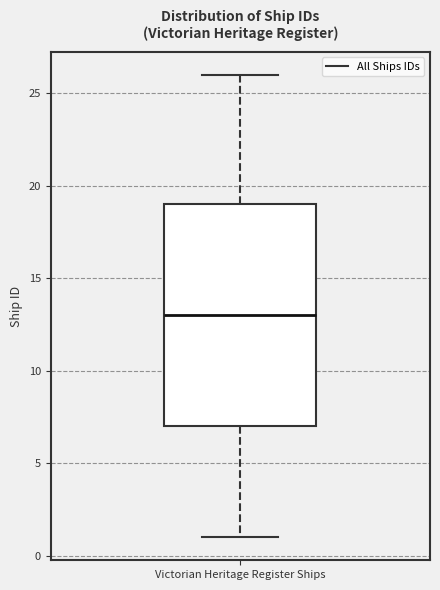

Where does the median line of the box for Victorian Heritage Register Ships sit on the y-axis? The values are not printed on the chart, so give them approximately, as read against the axis.

13